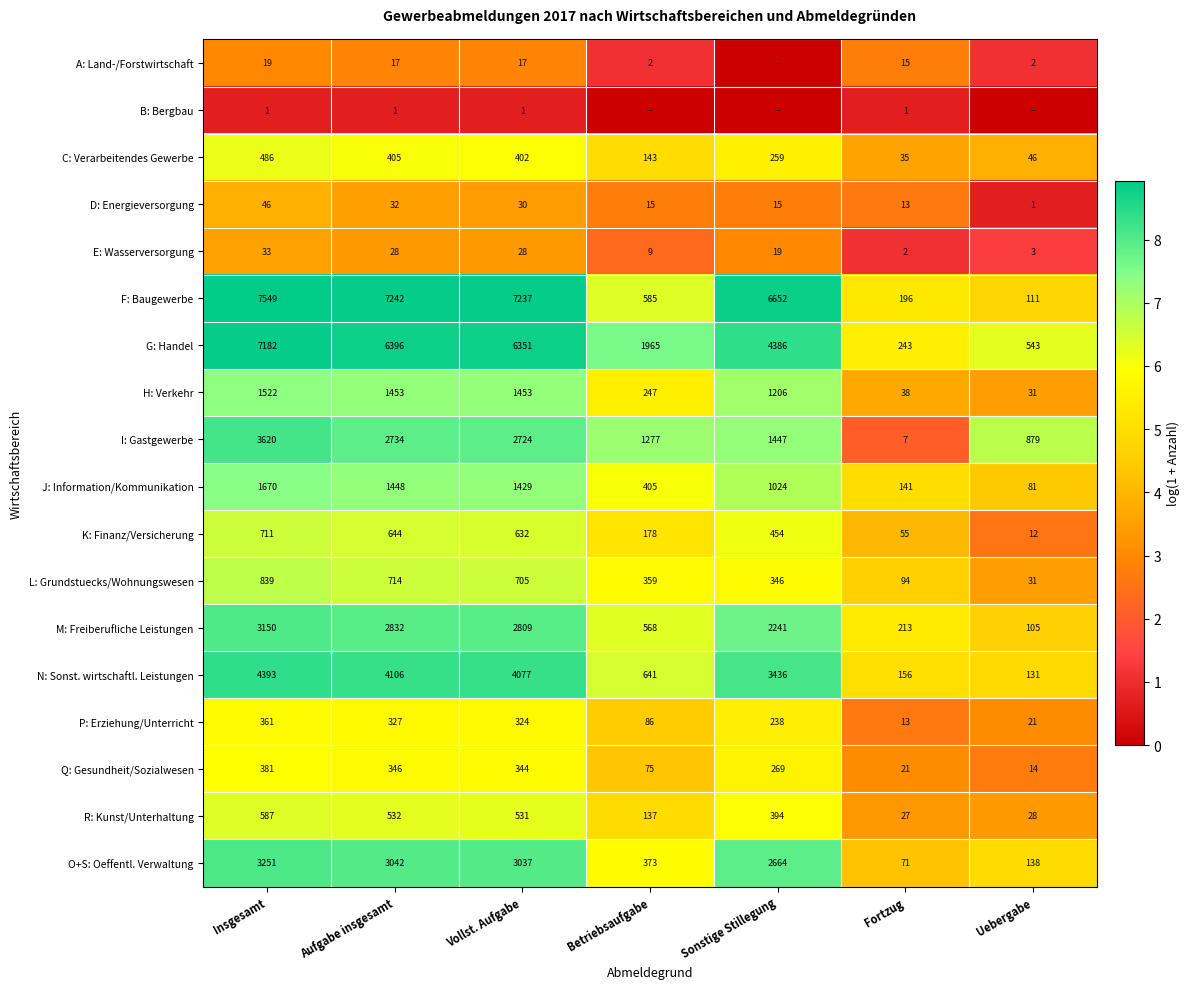

What is the difference between the maximum and second lowest values in the J: Information/Kommunikation series?

1529